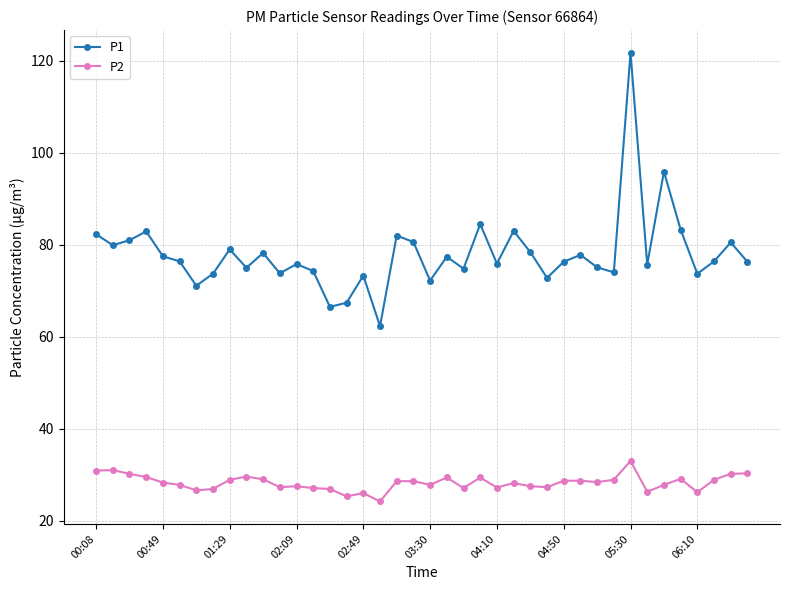

Which series has the largest total across all categories?

P1